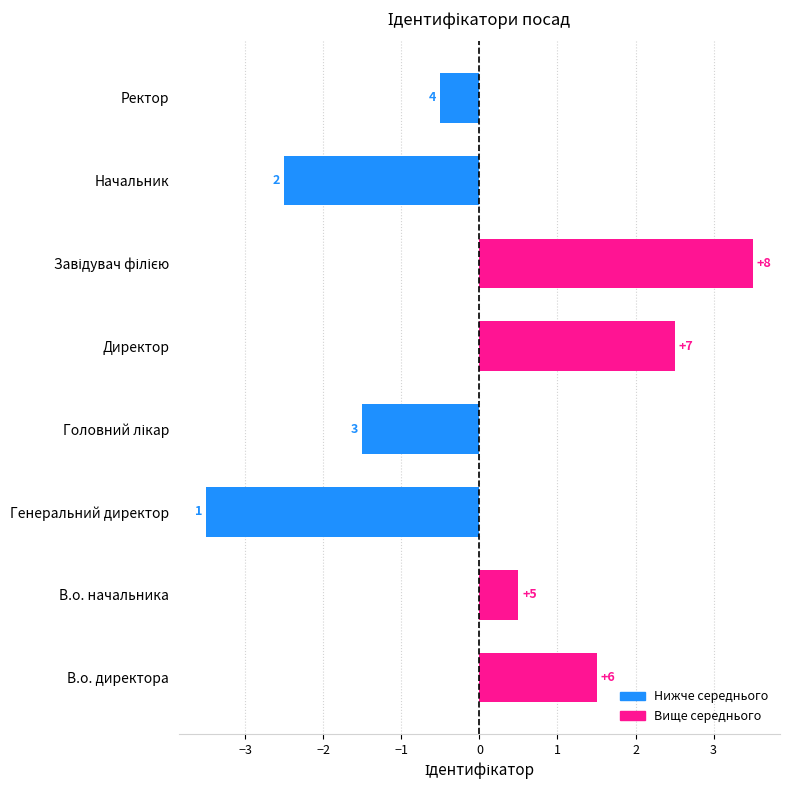

Does the chart contain any negative values?

Yes